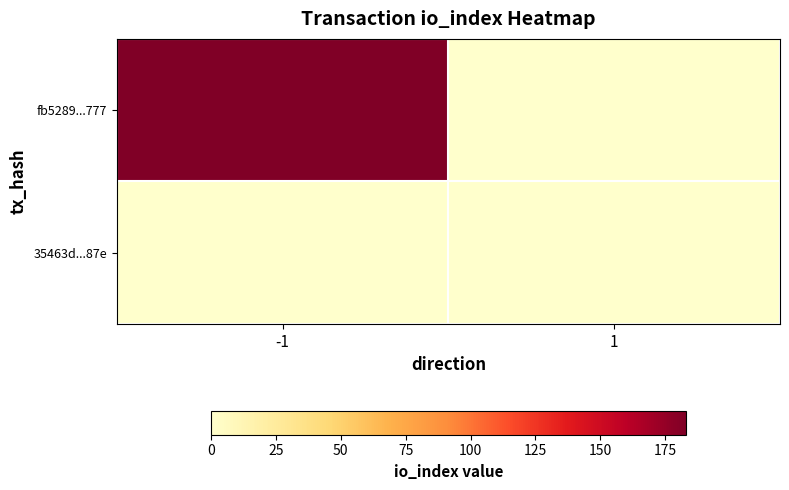

At how many categories does at least one series exceed 120?

1